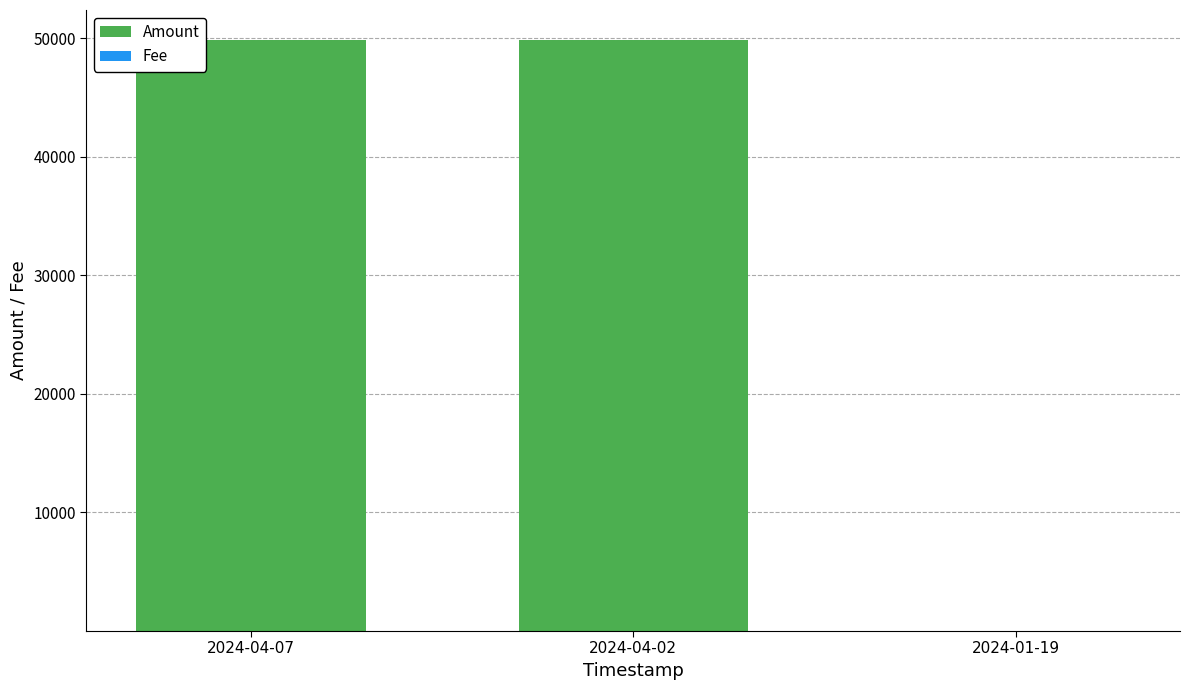

What is the sum of all Amount values?

99779.8